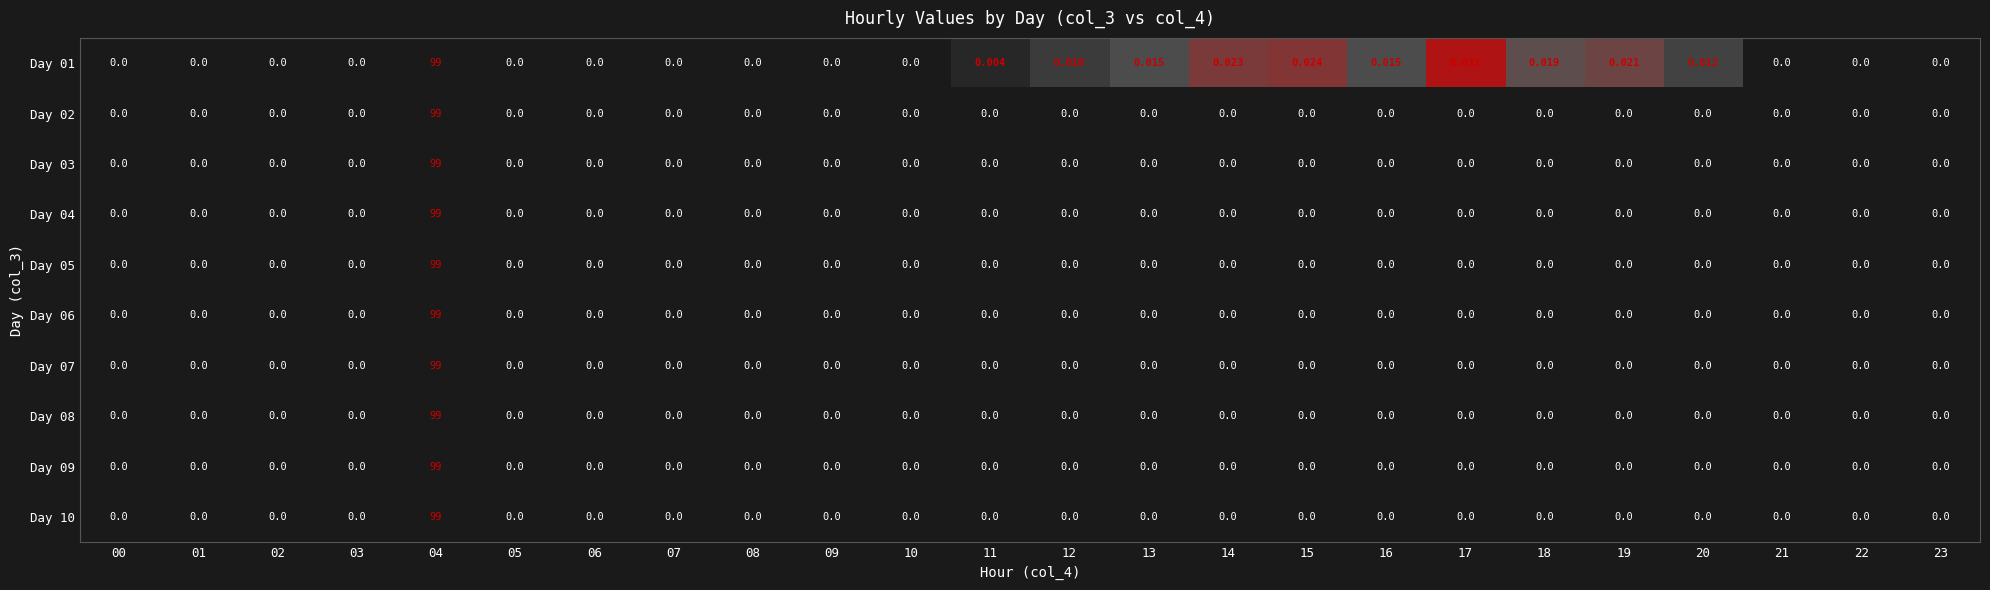

How many series are shown in this chart?

10